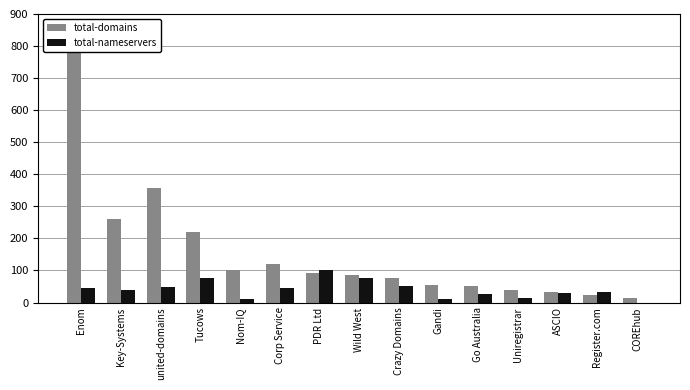

Where is total-domains nearest to the value 423?

united-domains